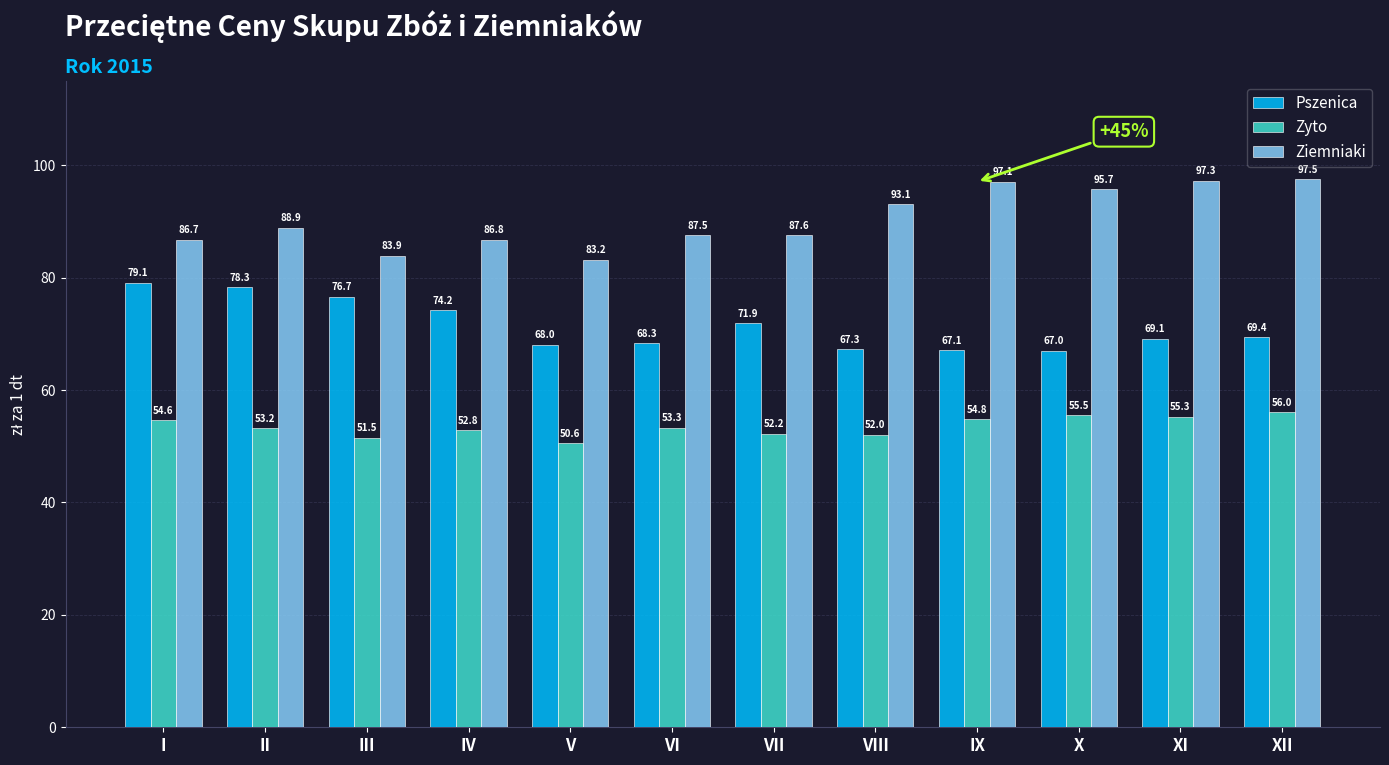

Where does the Zyto series first go above 53?

I